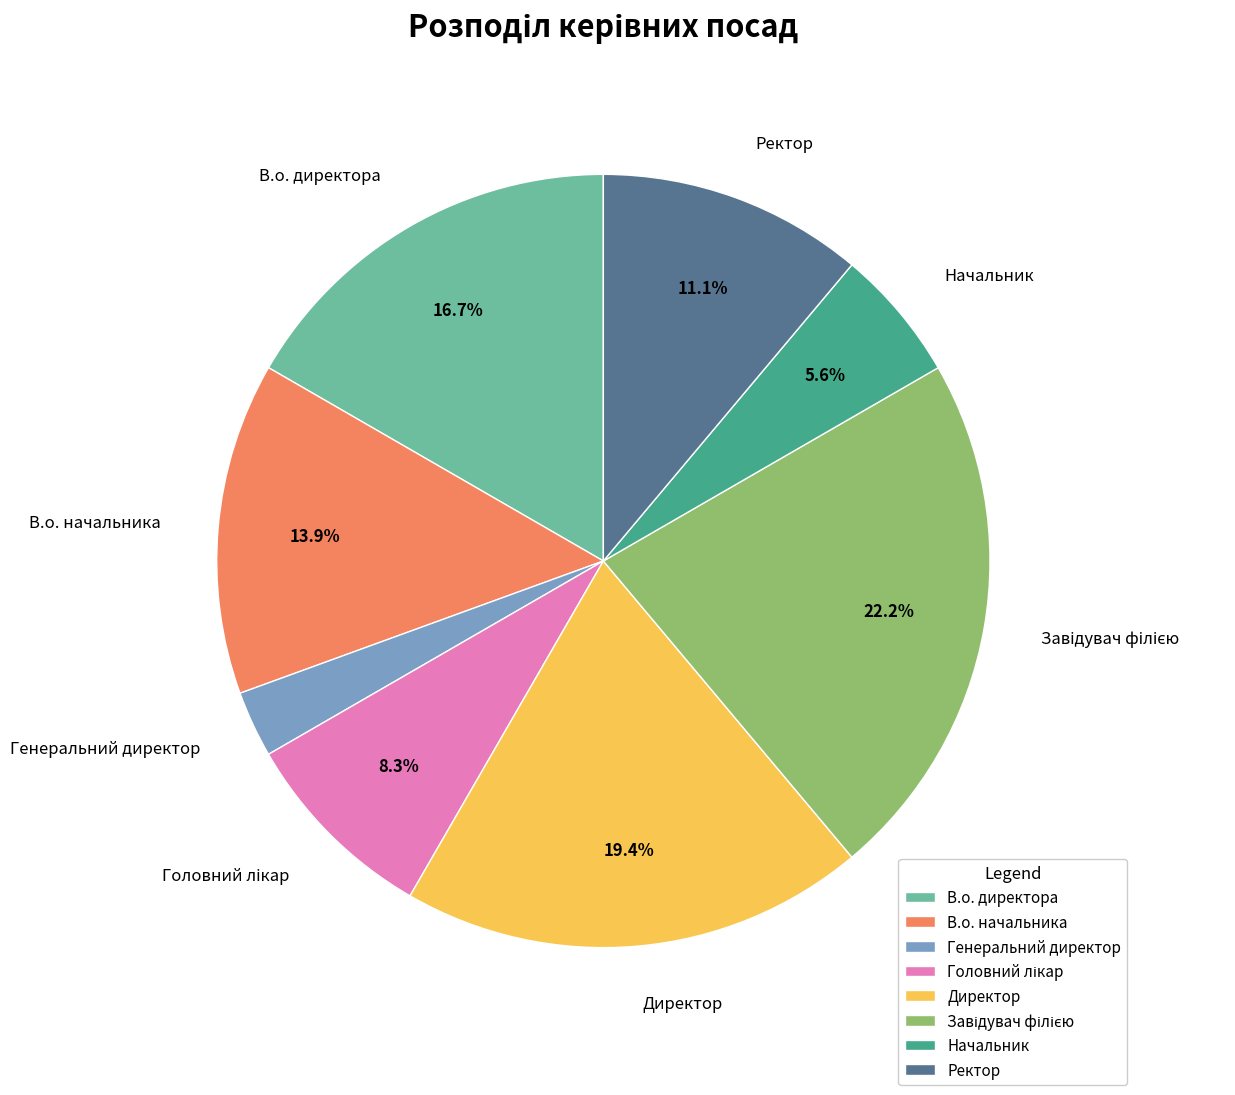

To the nearest percent, what is the difference between the Генеральний директор and Начальник slice percentages?

3%